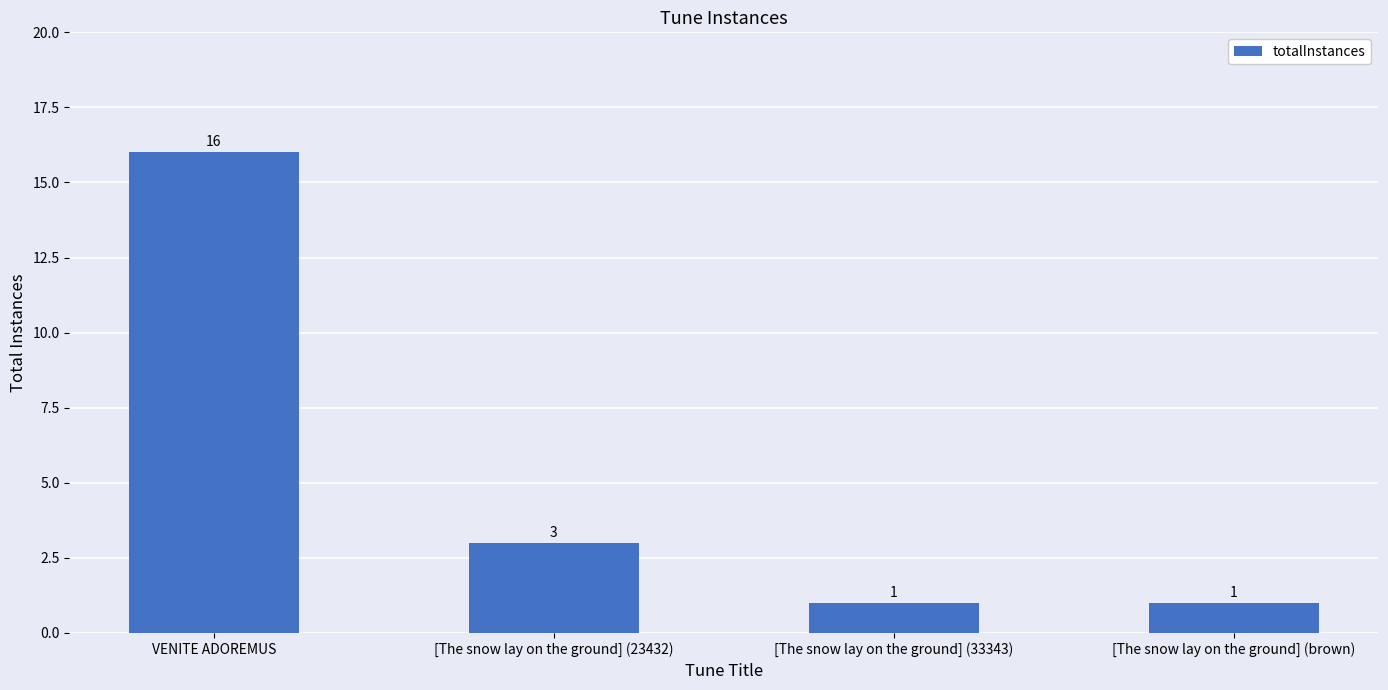

How many values are between 1 and 16?

4